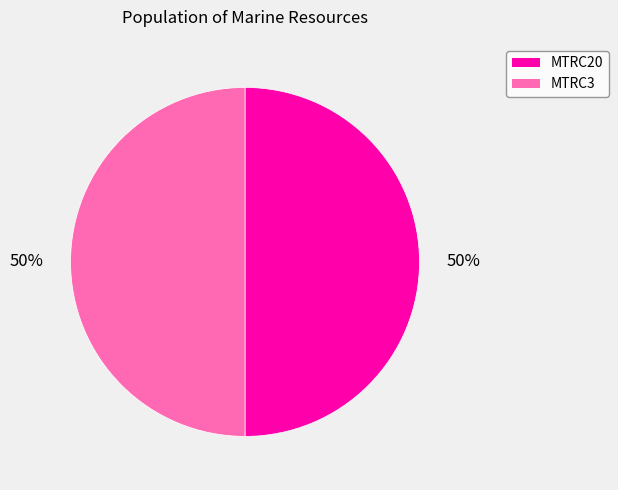

Approximately how many times larger is the value at MTRC3 compared to MTRC20?

1.0